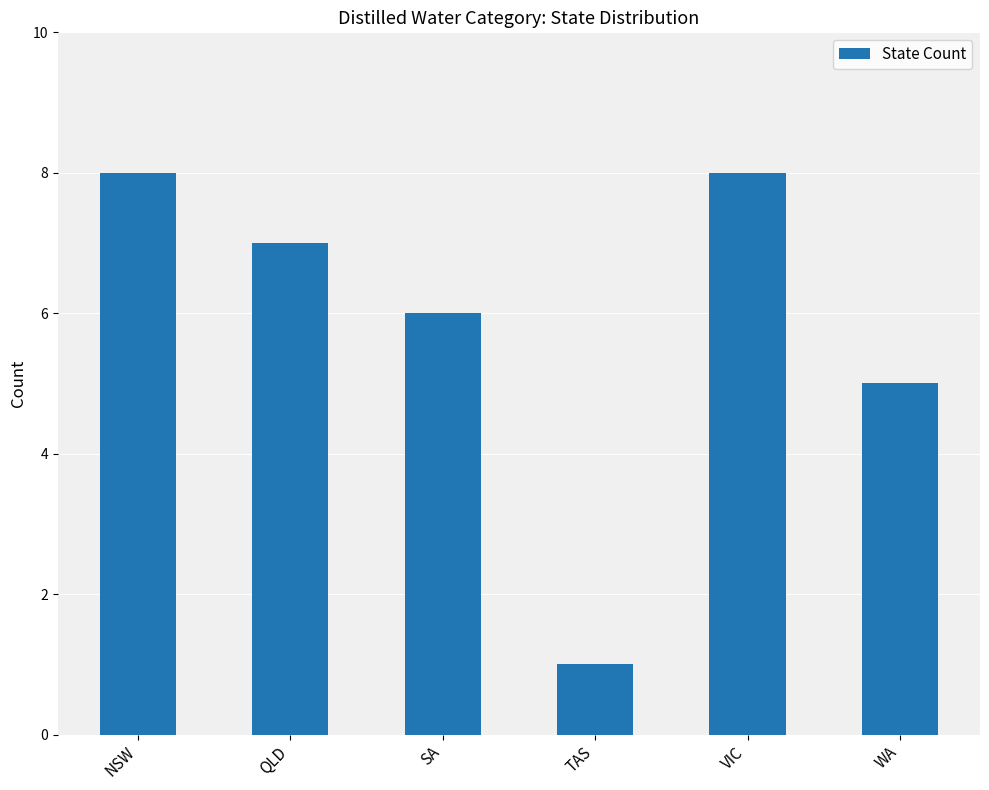

Does the chart contain any negative values?

No